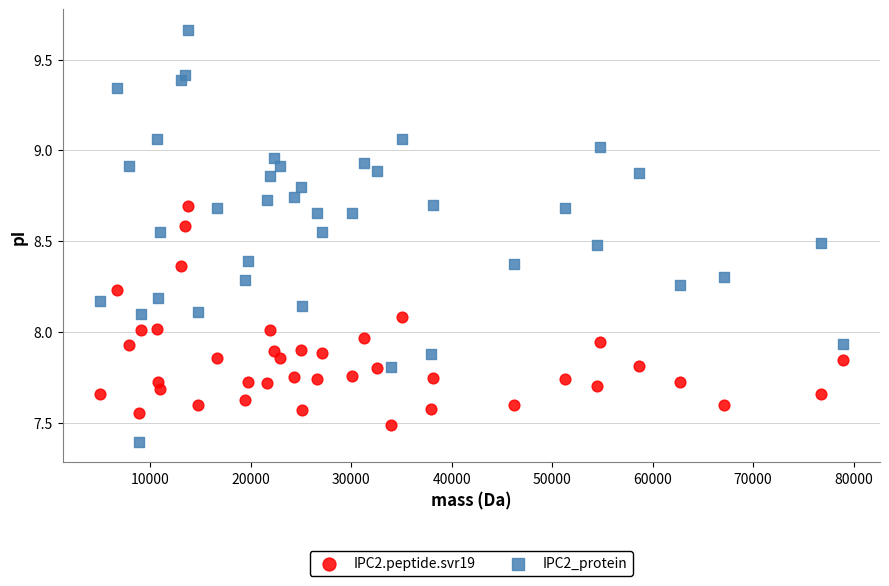

Which series reaches the maximum Y coordinate?

IPC2_protein